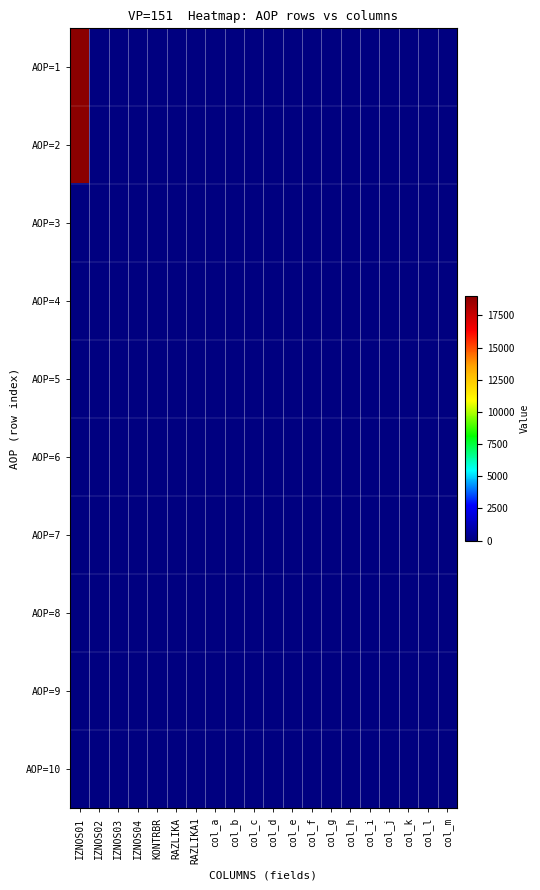

Reading left to right, transcribe all the data shown in this chart.

AOP=1: IZNOS01=19000	IZNOS02=0	IZNOS03=0	IZNOS04=0	KONTRBR=0	RAZLIKA=0	RAZLIKA1=0	col_a=0	col_b=0	col_c=0	col_d=0	col_e=0	col_f=0	col_g=0	col_h=0	col_i=0	col_j=0	col_k=0	col_l=0	col_m=0
AOP=2: IZNOS01=19000	IZNOS02=0	IZNOS03=0	IZNOS04=0	KONTRBR=0	RAZLIKA=0	RAZLIKA1=0	col_a=0	col_b=0	col_c=0	col_d=0	col_e=0	col_f=0	col_g=0	col_h=0	col_i=0	col_j=0	col_k=0	col_l=0	col_m=0
AOP=3: IZNOS01=0	IZNOS02=0	IZNOS03=0	IZNOS04=0	KONTRBR=0	RAZLIKA=0	RAZLIKA1=0	col_a=0	col_b=0	col_c=0	col_d=0	col_e=0	col_f=0	col_g=0	col_h=0	col_i=0	col_j=0	col_k=0	col_l=0	col_m=0
AOP=4: IZNOS01=0	IZNOS02=0	IZNOS03=0	IZNOS04=0	KONTRBR=0	RAZLIKA=0	RAZLIKA1=0	col_a=0	col_b=0	col_c=0	col_d=0	col_e=0	col_f=0	col_g=0	col_h=0	col_i=0	col_j=0	col_k=0	col_l=0	col_m=0
AOP=5: IZNOS01=0	IZNOS02=0	IZNOS03=0	IZNOS04=0	KONTRBR=0	RAZLIKA=0	RAZLIKA1=0	col_a=0	col_b=0	col_c=0	col_d=0	col_e=0	col_f=0	col_g=0	col_h=0	col_i=0	col_j=0	col_k=0	col_l=0	col_m=0
AOP=6: IZNOS01=0	IZNOS02=0	IZNOS03=0	IZNOS04=0	KONTRBR=0	RAZLIKA=0	RAZLIKA1=0	col_a=0	col_b=0	col_c=0	col_d=0	col_e=0	col_f=0	col_g=0	col_h=0	col_i=0	col_j=0	col_k=0	col_l=0	col_m=0
AOP=7: IZNOS01=57	IZNOS02=0	IZNOS03=0	IZNOS04=0	KONTRBR=0	RAZLIKA=0	RAZLIKA1=0	col_a=0	col_b=0	col_c=0	col_d=0	col_e=0	col_f=0	col_g=0	col_h=0	col_i=0	col_j=0	col_k=0	col_l=0	col_m=0
AOP=8: IZNOS01=0	IZNOS02=0	IZNOS03=0	IZNOS04=0	KONTRBR=0	RAZLIKA=0	RAZLIKA1=0	col_a=0	col_b=0	col_c=0	col_d=0	col_e=0	col_f=0	col_g=0	col_h=0	col_i=0	col_j=0	col_k=0	col_l=0	col_m=0
AOP=9: IZNOS01=0	IZNOS02=0	IZNOS03=0	IZNOS04=0	KONTRBR=0	RAZLIKA=0	RAZLIKA1=0	col_a=0	col_b=0	col_c=0	col_d=0	col_e=0	col_f=0	col_g=0	col_h=0	col_i=0	col_j=0	col_k=0	col_l=0	col_m=0
AOP=10: IZNOS01=0	IZNOS02=0	IZNOS03=0	IZNOS04=0	KONTRBR=0	RAZLIKA=0	RAZLIKA1=0	col_a=0	col_b=0	col_c=0	col_d=0	col_e=0	col_f=0	col_g=0	col_h=0	col_i=0	col_j=0	col_k=0	col_l=0	col_m=0